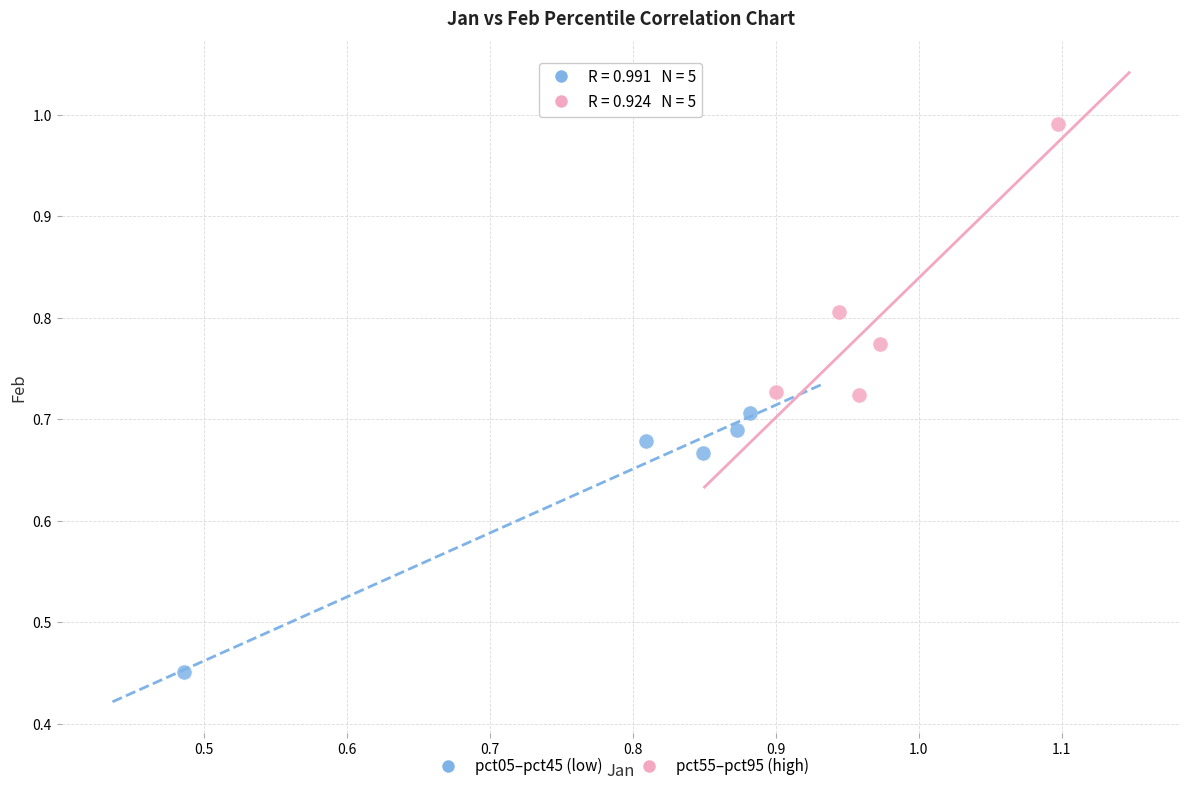

Which series has the widest spread of Y values?

pct55–pct95 (high)